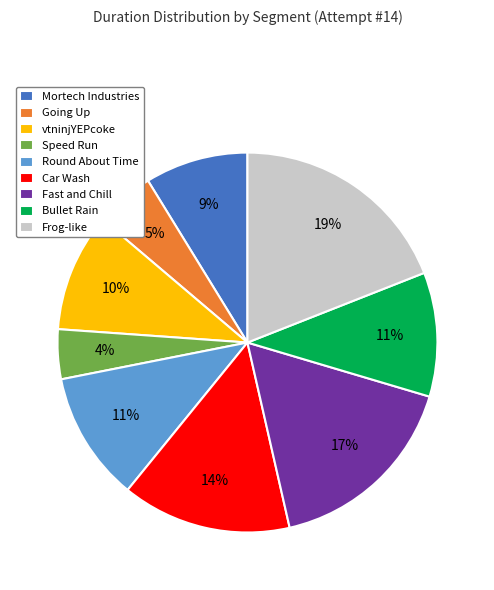

Which category has the biggest portion of the pie?

Frog-like